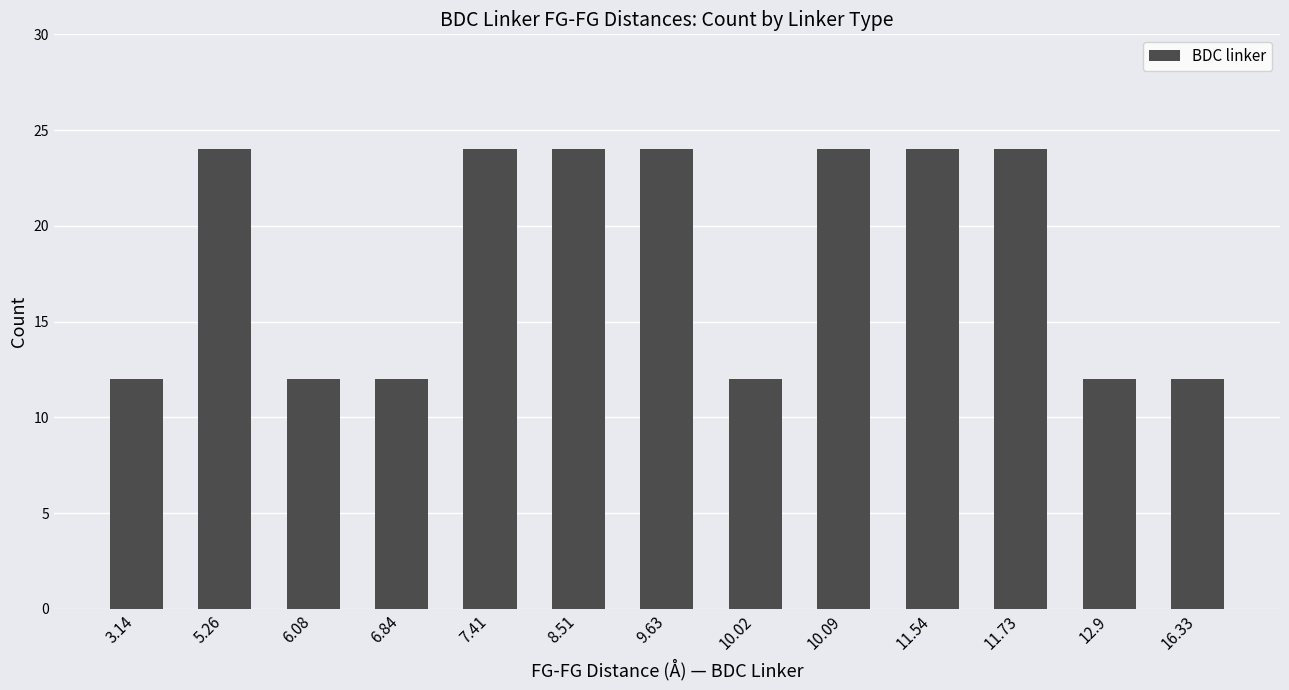

Reading right to left, what are all the values shown in this chart?

16.33=12	12.9=12	11.73=24	11.54=24	10.09=24	10.02=12	9.63=24	8.51=24	7.41=24	6.84=12	6.08=12	5.26=24	3.14=12